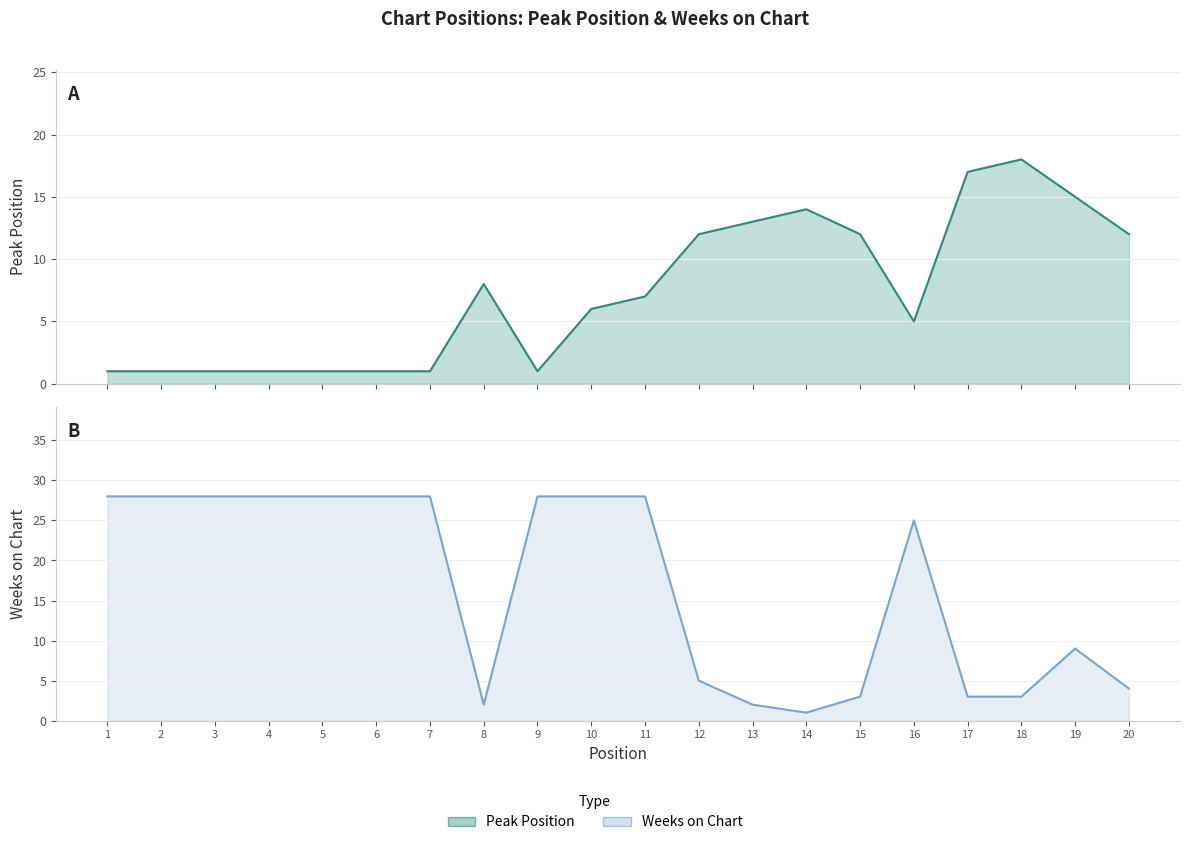

How many intersections are there between Weeks on Chart and Peak Position?

5